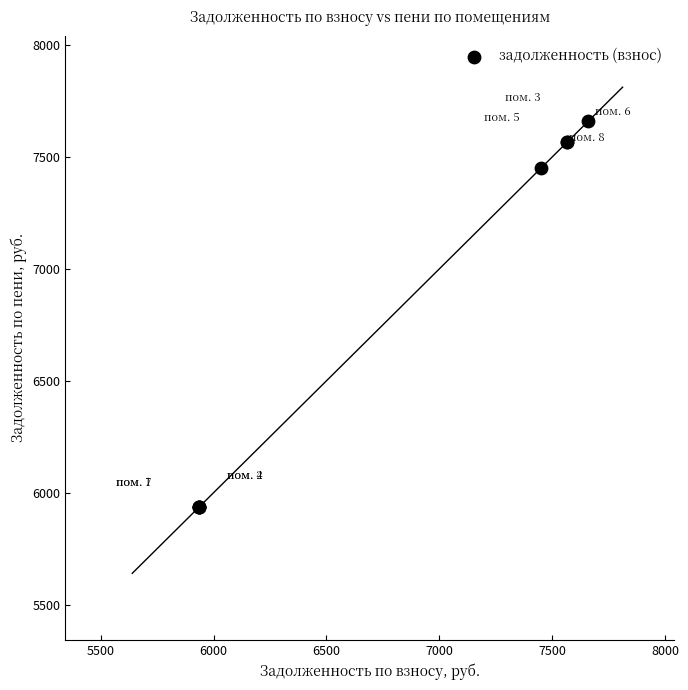

What Y value in the scatter plot is closest to 6797?

7449.6